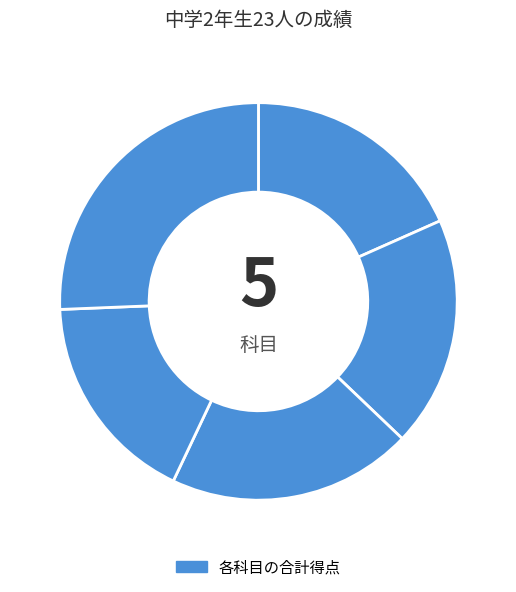

How many segments does this pie chart have?

5